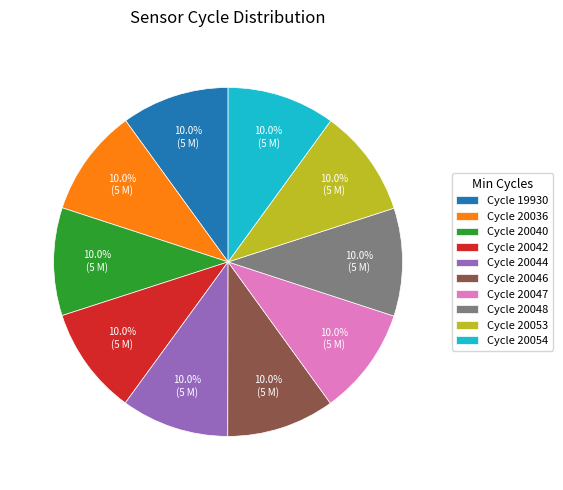

Is there any slice that represents more than half of the pie?

No